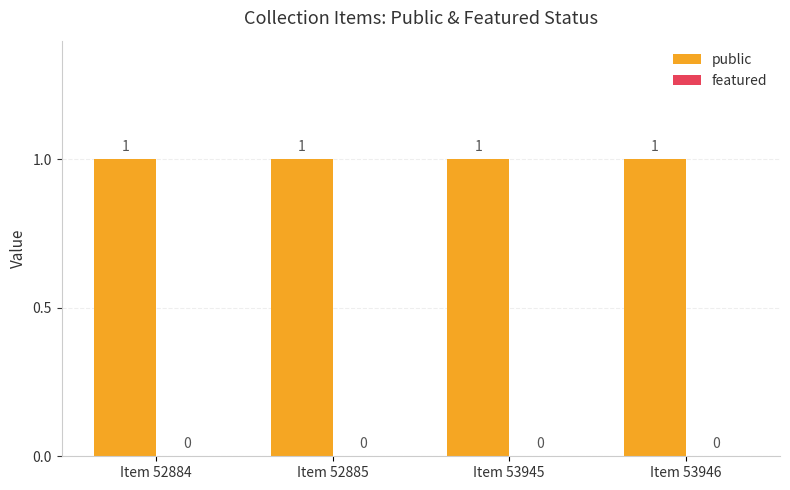

How many bars are there in total?

8